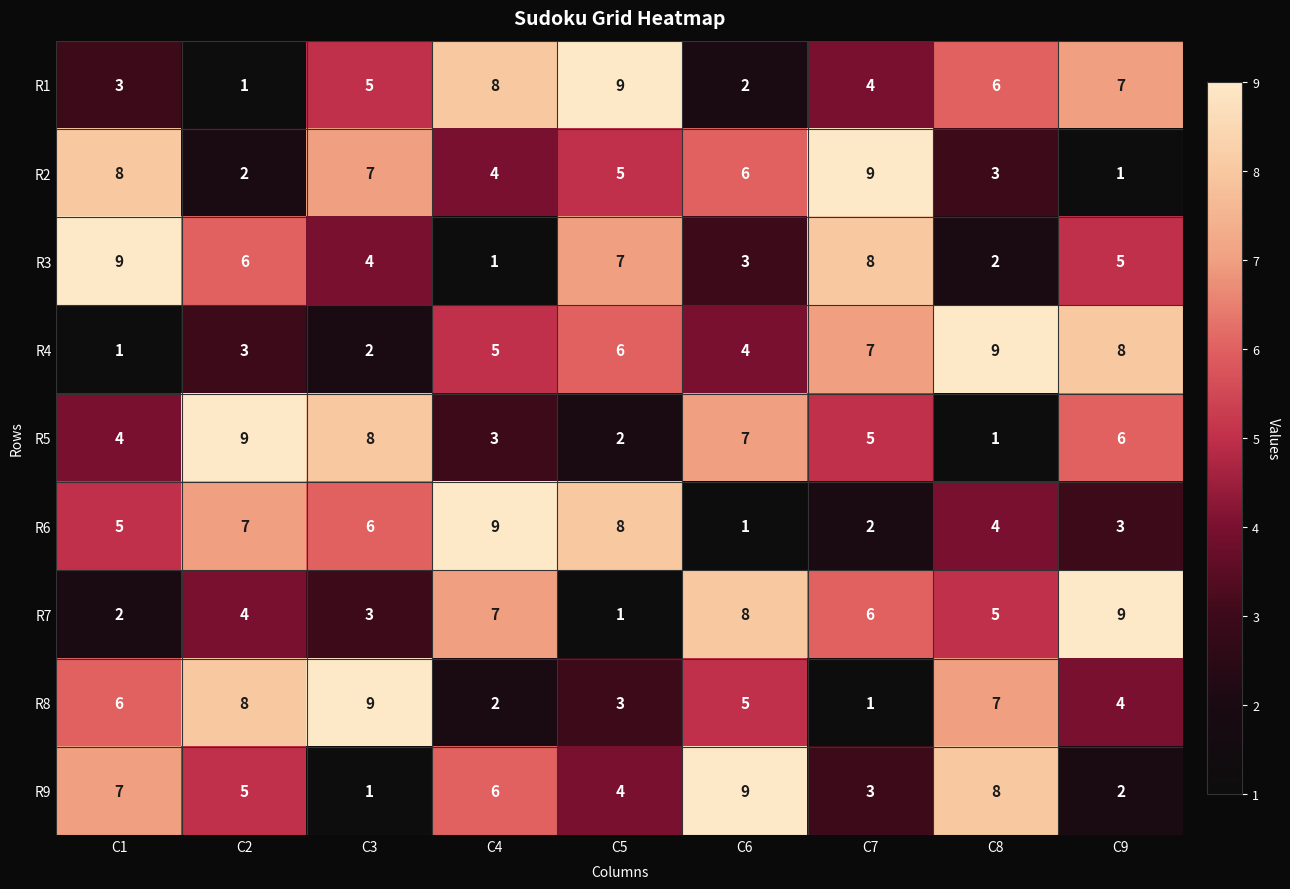

Is the value of R1 at C1 greater than the value of R4 at C4?

No